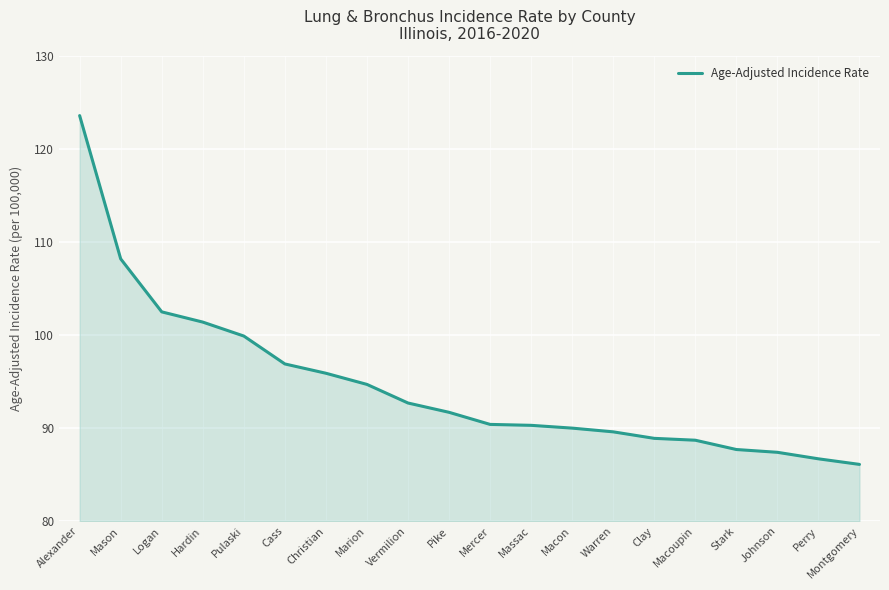

Approximately how many times larger is the value at Pike compared to Marion?

1.0